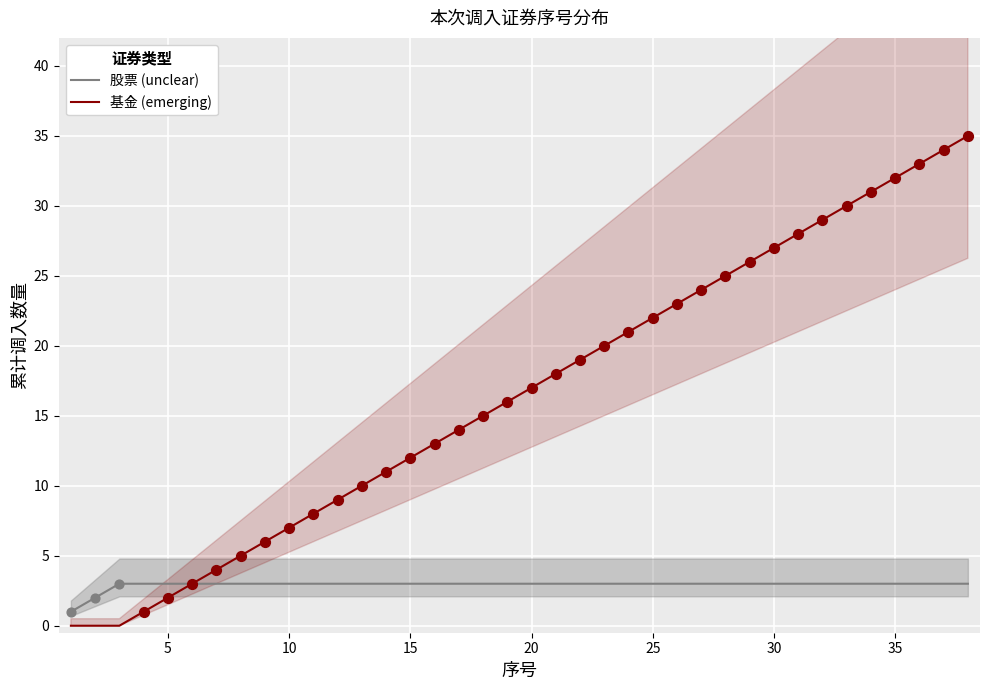

Which series reaches the minimum Y coordinate?

基金 (emerging)